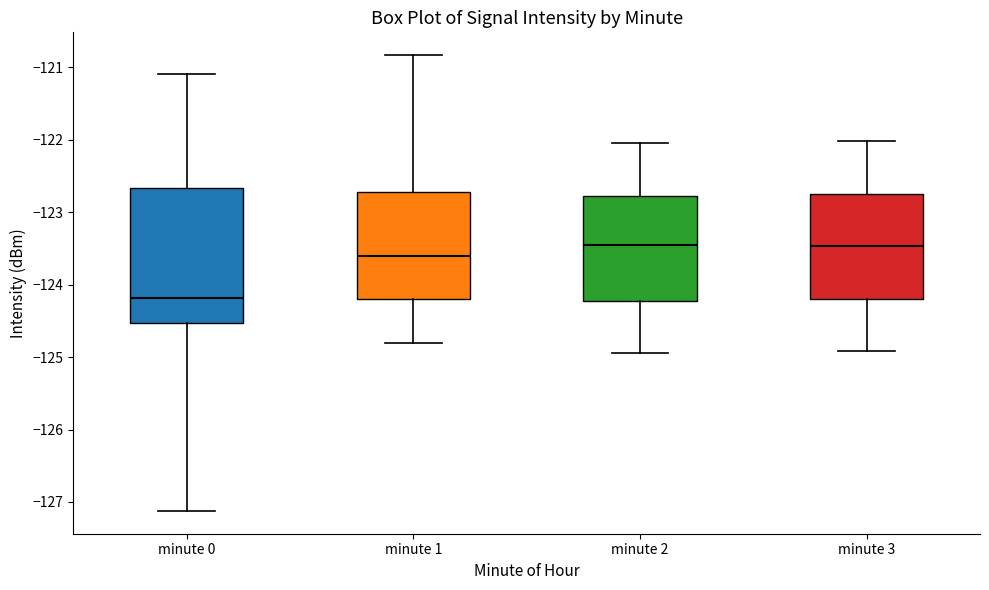

Where is the lower edge of the box for minute 2 on the y-axis? The values are not printed on the chart, so give them approximately, as read against the axis.

-124.2